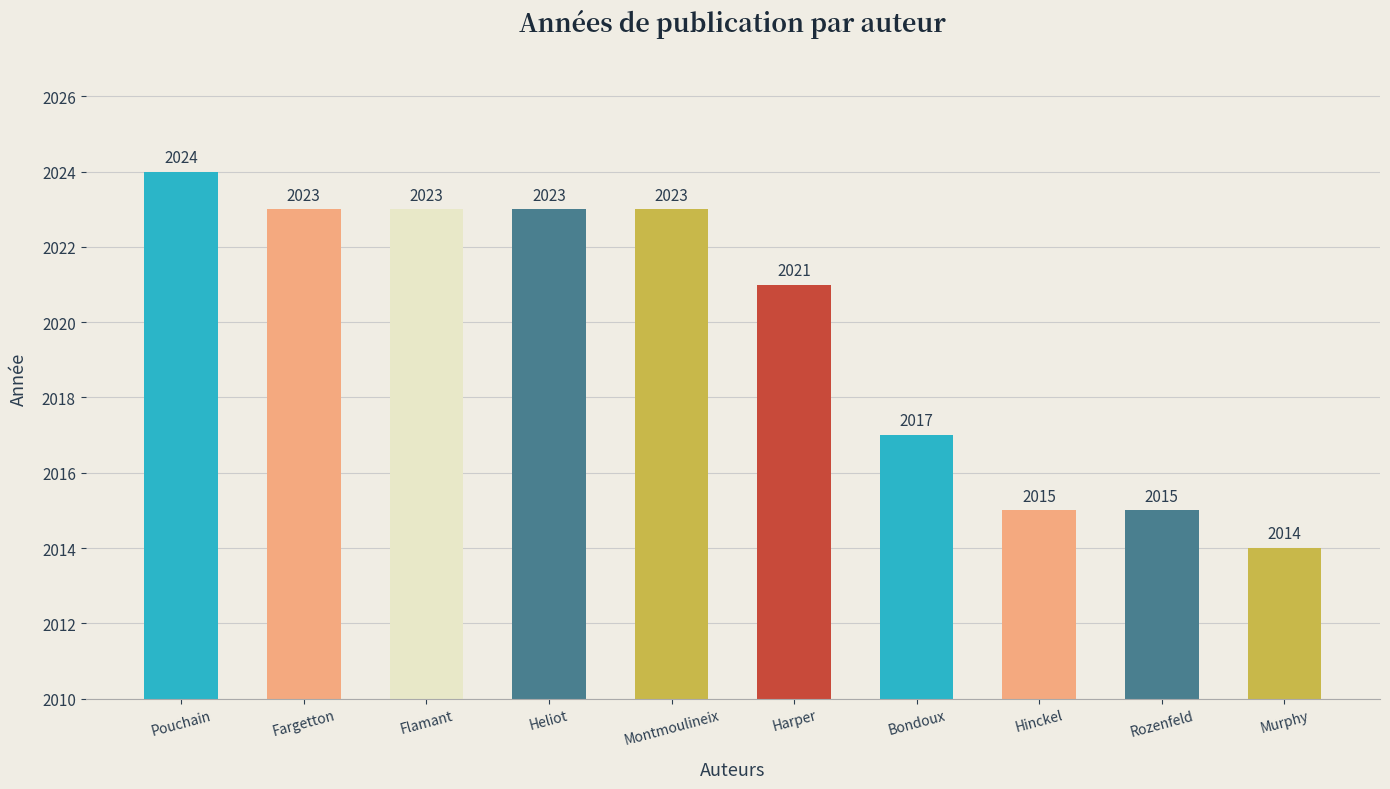

The chart shows a value of 3030 at Rozenfeld. True or false?

False